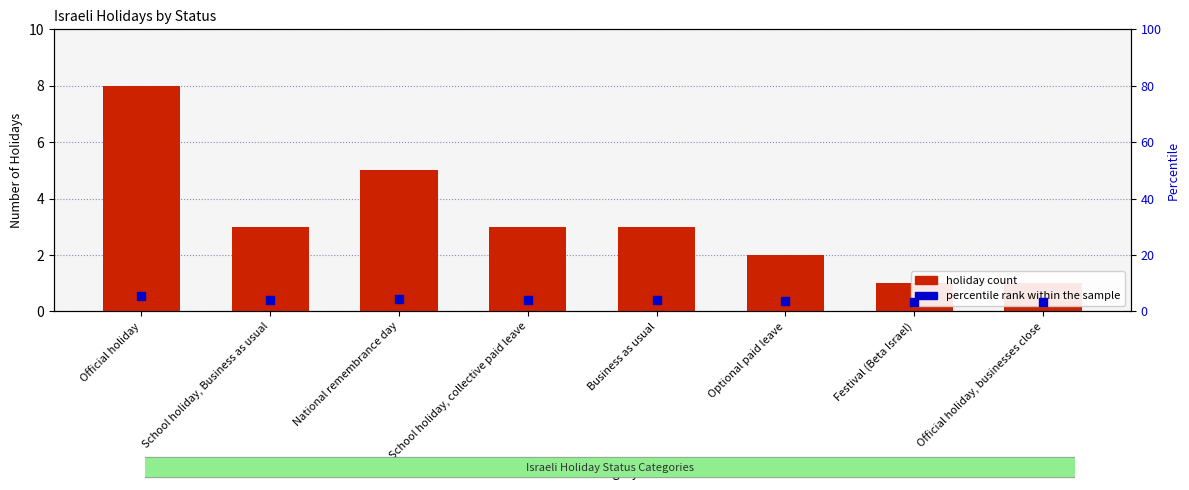

What are all the series names shown in the legend?

holiday count, percentile rank within the sample